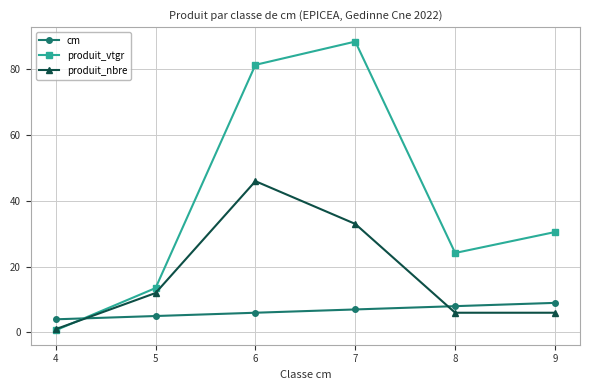

Reading left to right, list all the values displayed in this chart.

cm: 4.0	5.0	6.0	7.0	8.0	9.0
produit_vtgr: 0.7	13.5	81.4	88.4	24.2	30.5
produit_nbre: 1.0	12.0	46.0	33.0	6.0	6.0